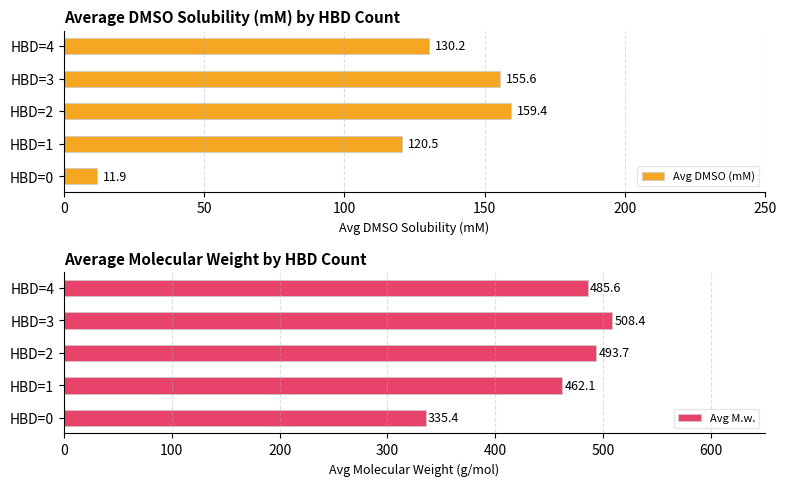

What is the sum of the Avg DMSO (mM) values at HBD=2 and HBD=0?

171.3